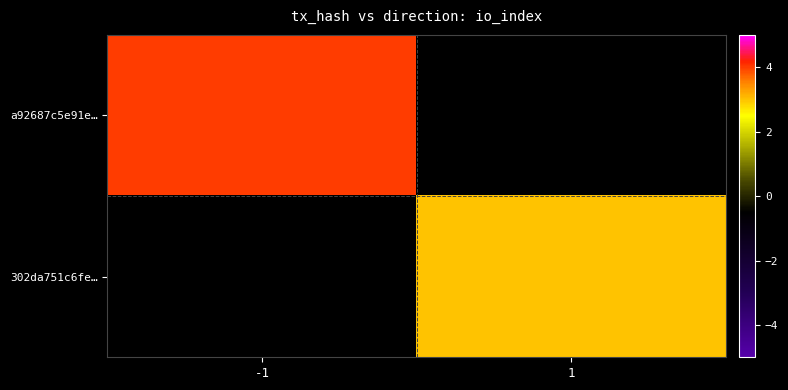

What is the total value across all series at 1?

3